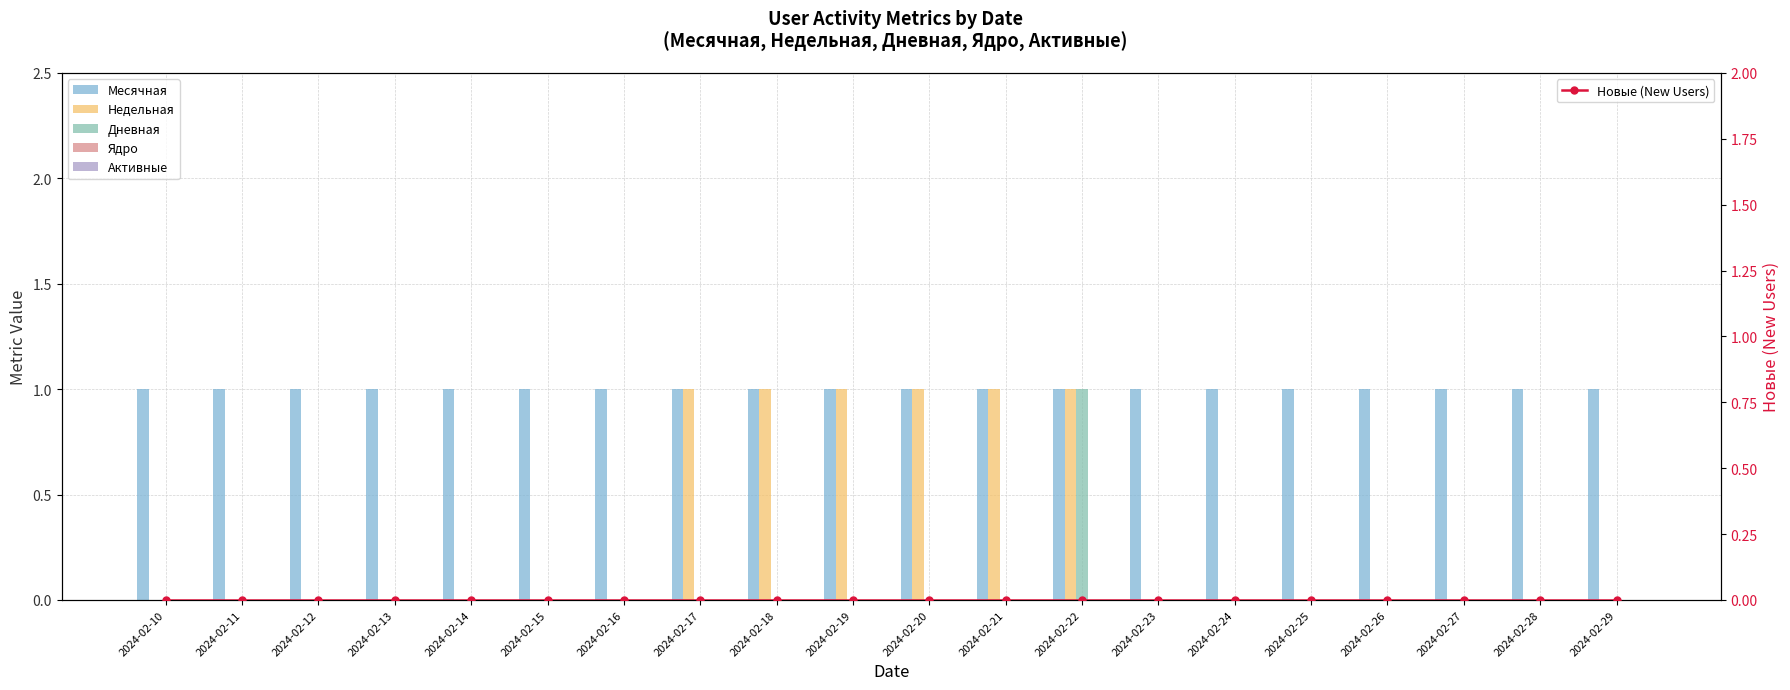

Is it true that Месячная equals 1 at 2024-02-24?

True